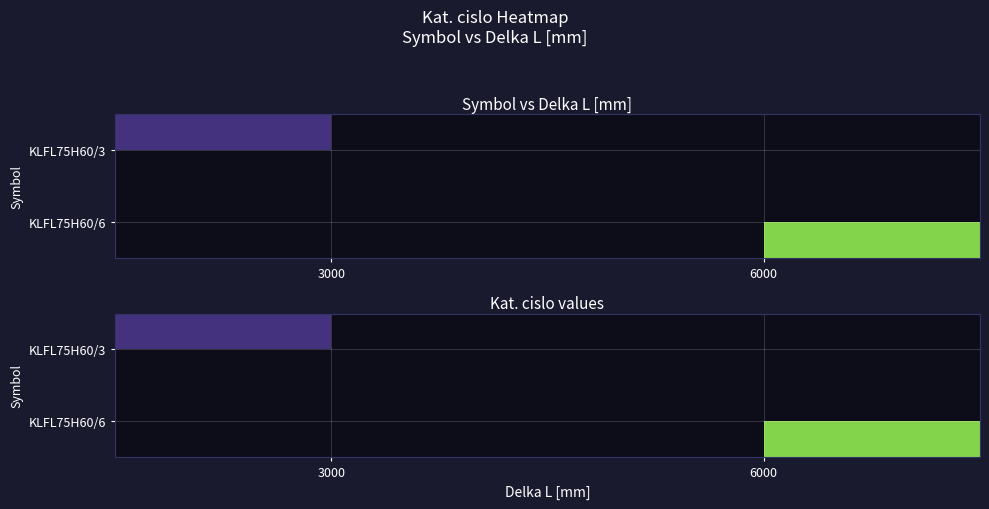

True or false: KLFL75H60/3 has a value of 48707.8 at 3000.

False